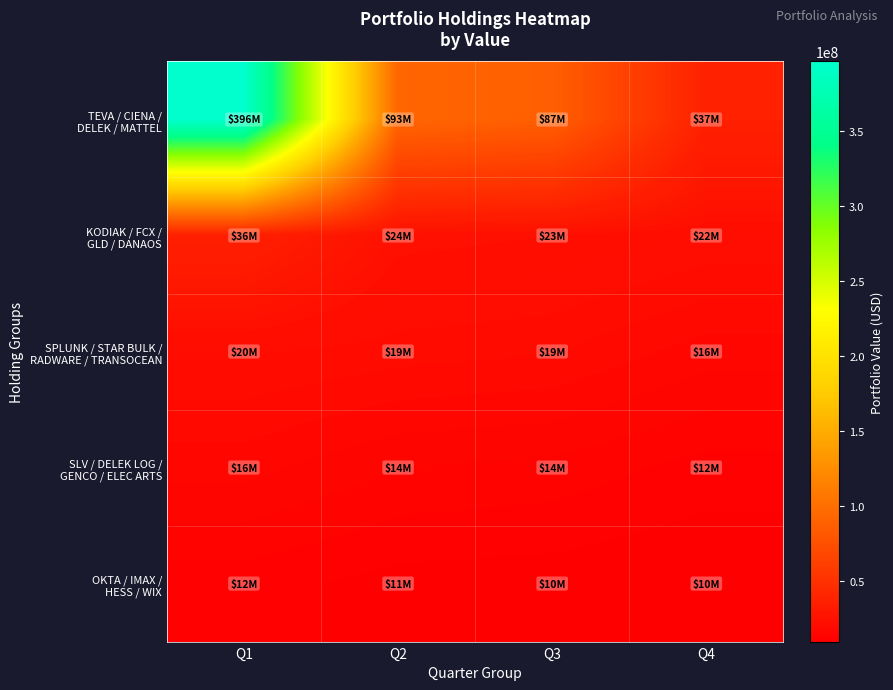

Between Q4 and Q2, which is larger?

Q2